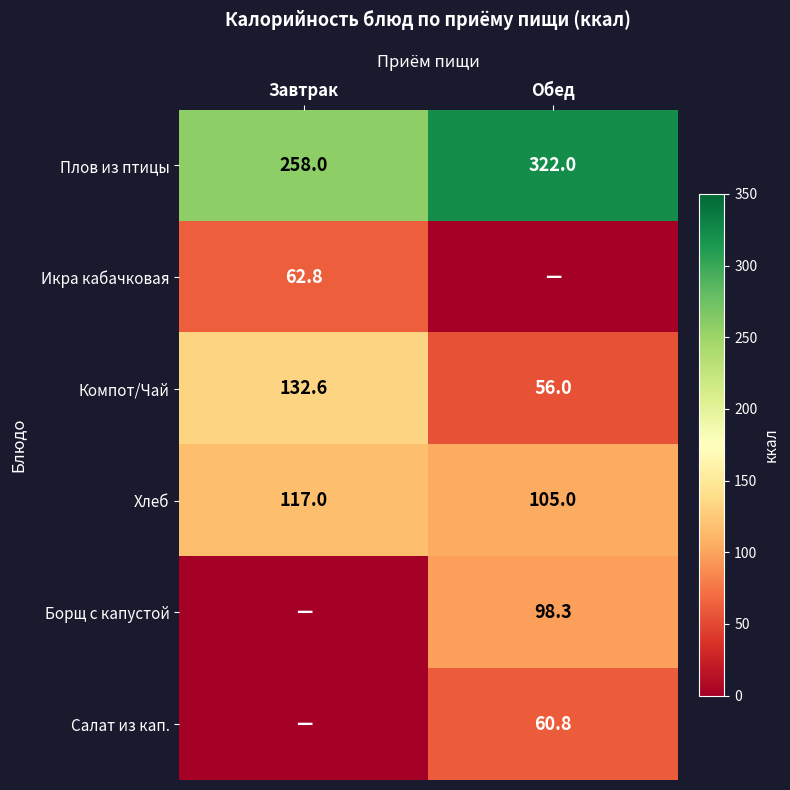

Rank the categories by Компот/Чай value from highest to lowest.

Завтрак, Обед